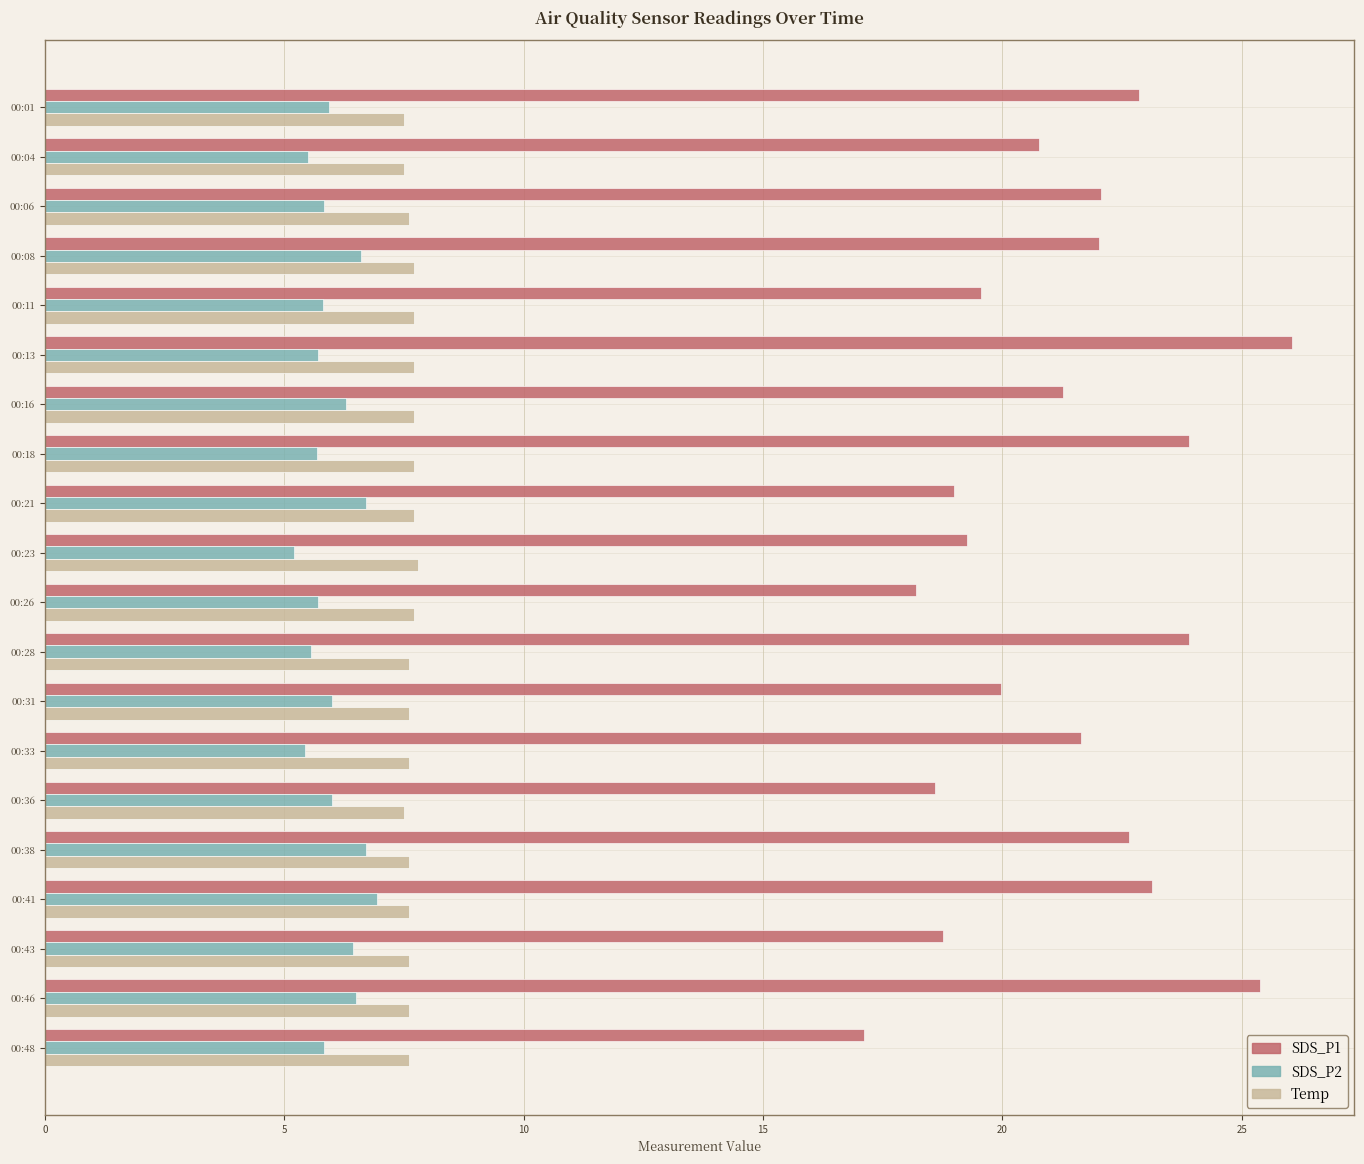

What is the sum of the SDS_P2 values at 00:38 and 00:01?

12.6